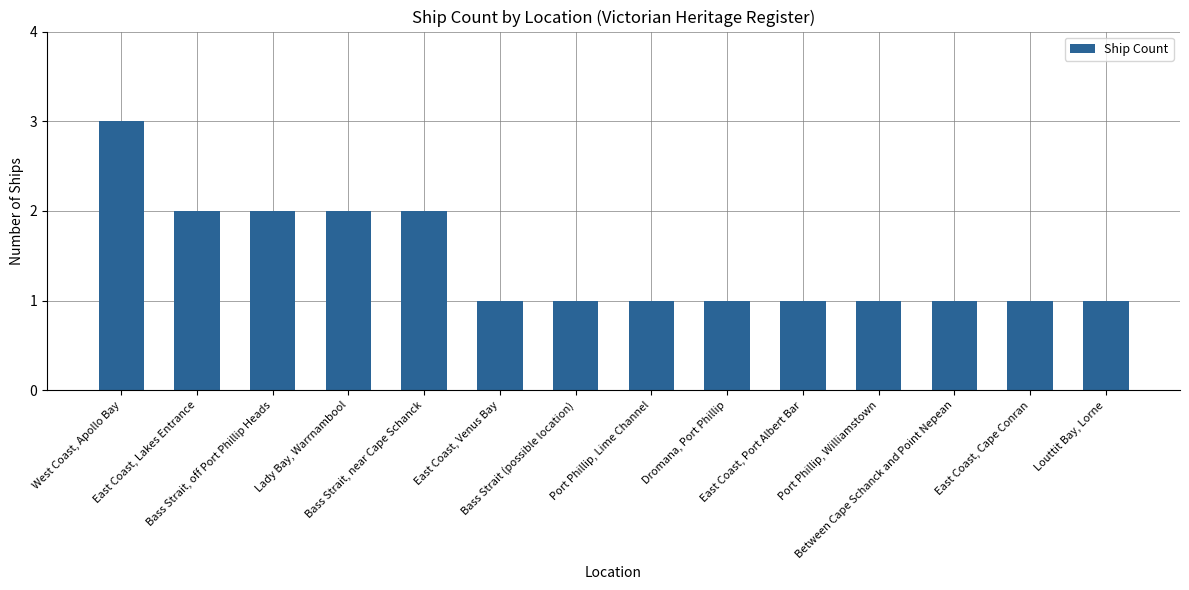

Reading right to left, list all the values displayed in this chart.

Louttit Bay, Lorne=1	East Coast, Cape Conran=1	Between Cape Schanck and Point Nepean=1	Port Phillip, Williamstown=1	East Coast, Port Albert Bar=1	Dromana, Port Phillip=1	Port Phillip, Lime Channel=1	Bass Strait (possible location)=1	East Coast, Venus Bay=1	Bass Strait, near Cape Schanck=2	Lady Bay, Warrnambool=2	Bass Strait, off Port Phillip Heads=2	East Coast, Lakes Entrance=2	West Coast, Apollo Bay=3